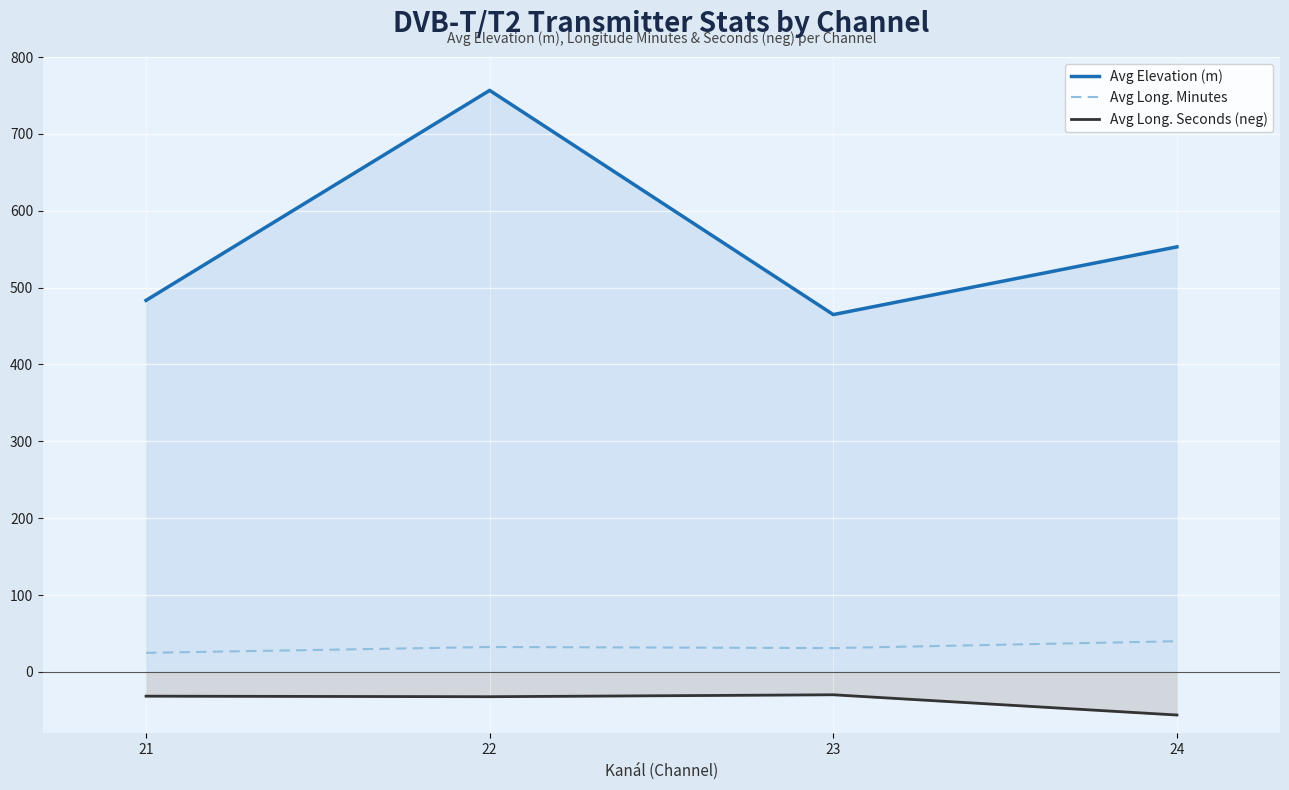

Does the chart display data point markers on the line(s)?

No